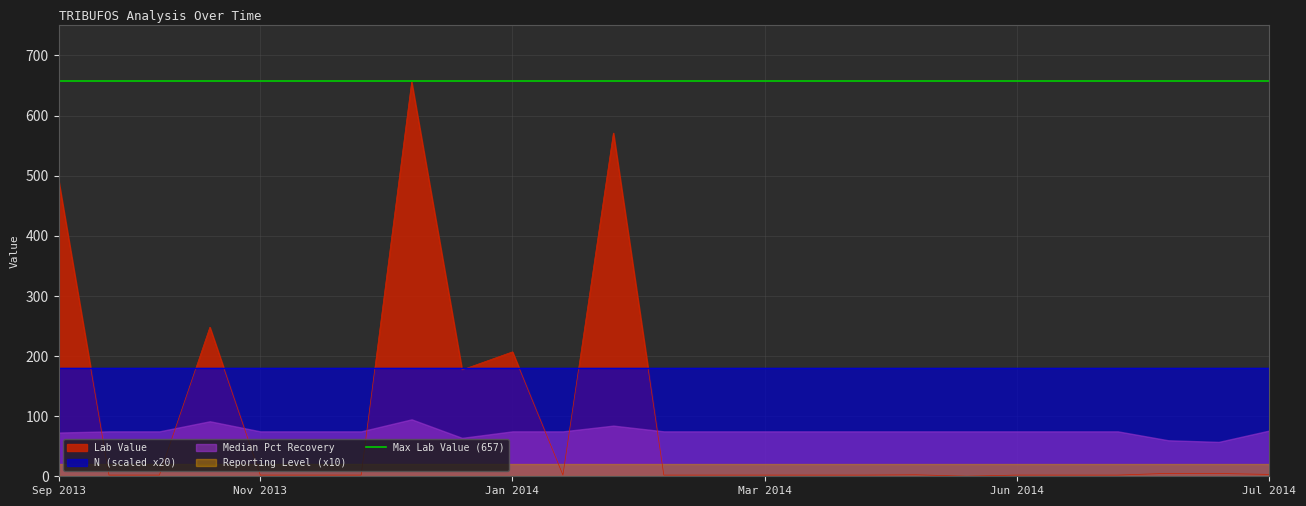

What is the average value of the REPORTING LEVEL series?

2.0